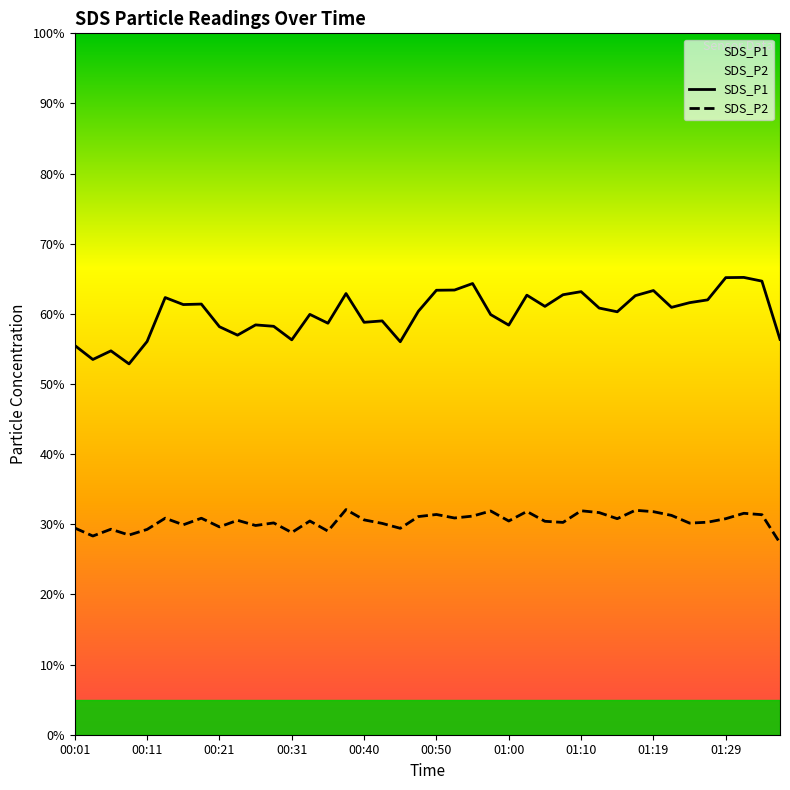

Does the chart display data point markers on the line(s)?

No